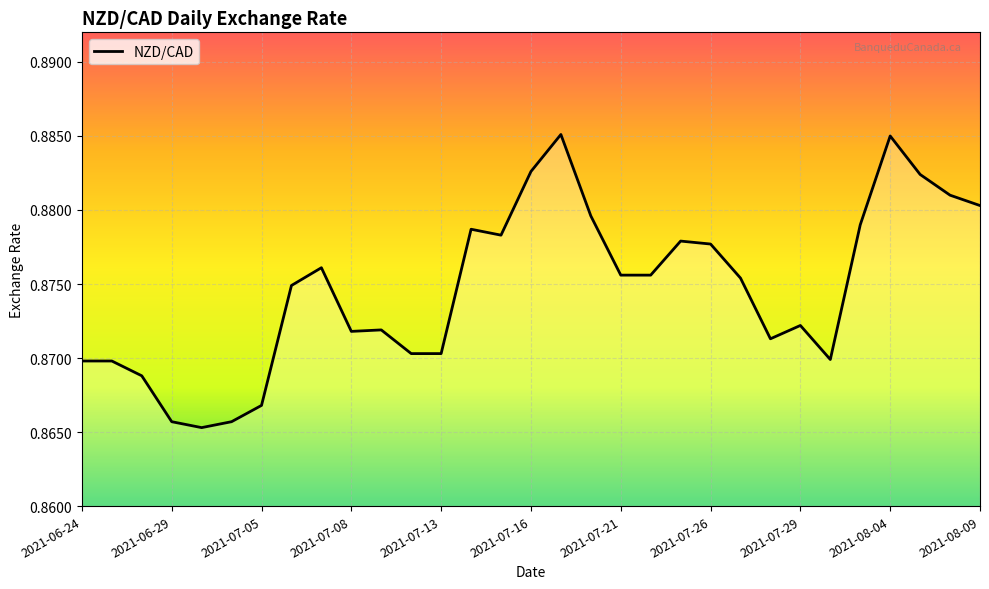

True or false: the data has more than 1 interior local peaks.

True